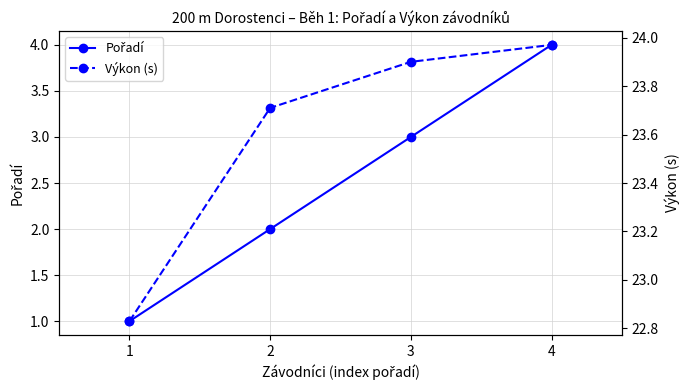

Which category has the highest value in the Pořadí series?

4